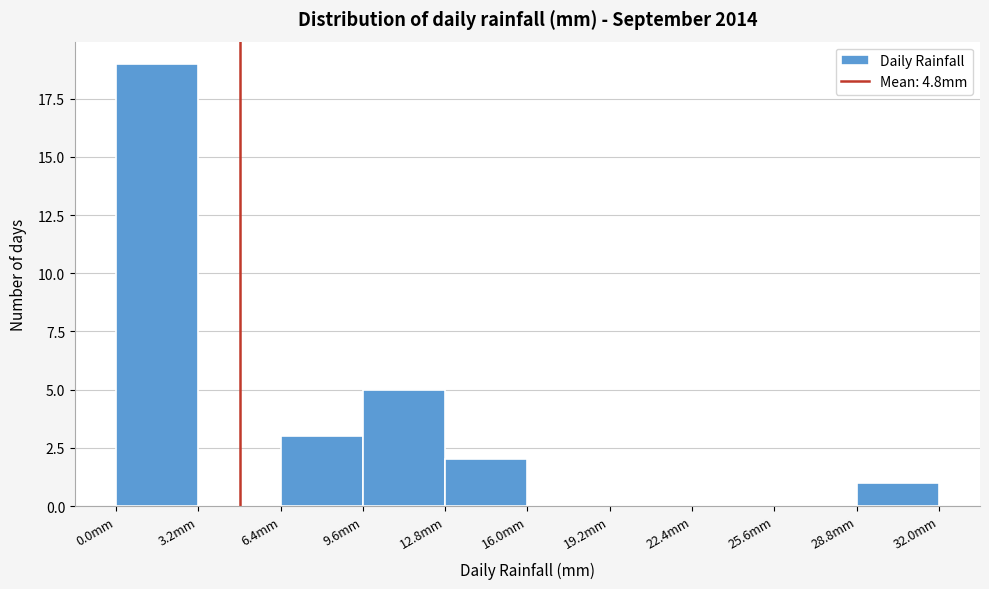

Which range on the x-axis has the tallest bar?

0.0 to 3.2